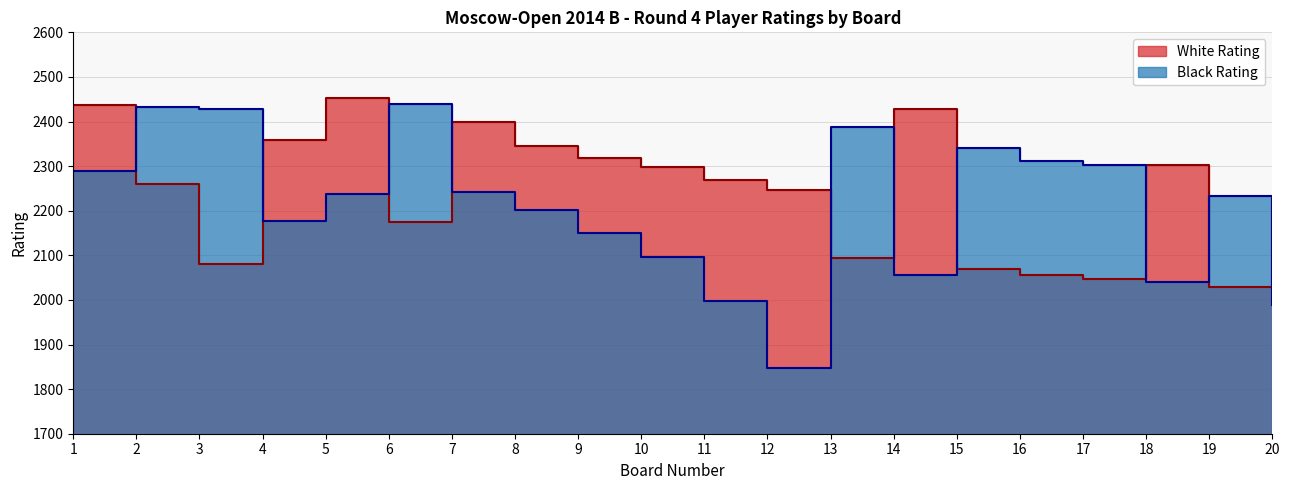

What is the difference between the Black Rating values at 18 and 20?

52